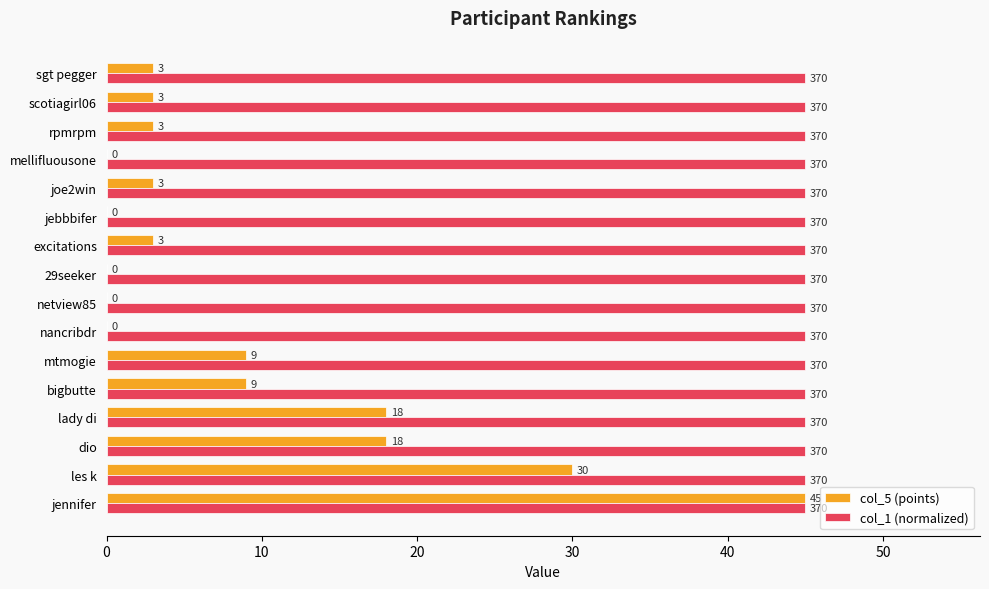

Is it true that col_5 (points) equals 9 at mtmogie?

True